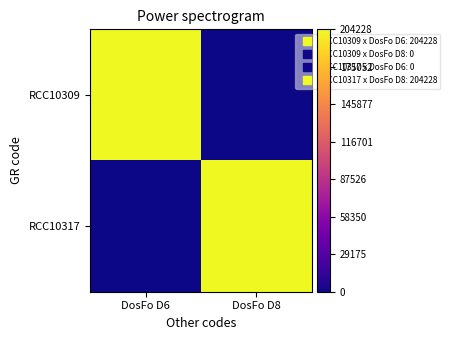

At how many categories does at least one series exceed 175809?

2